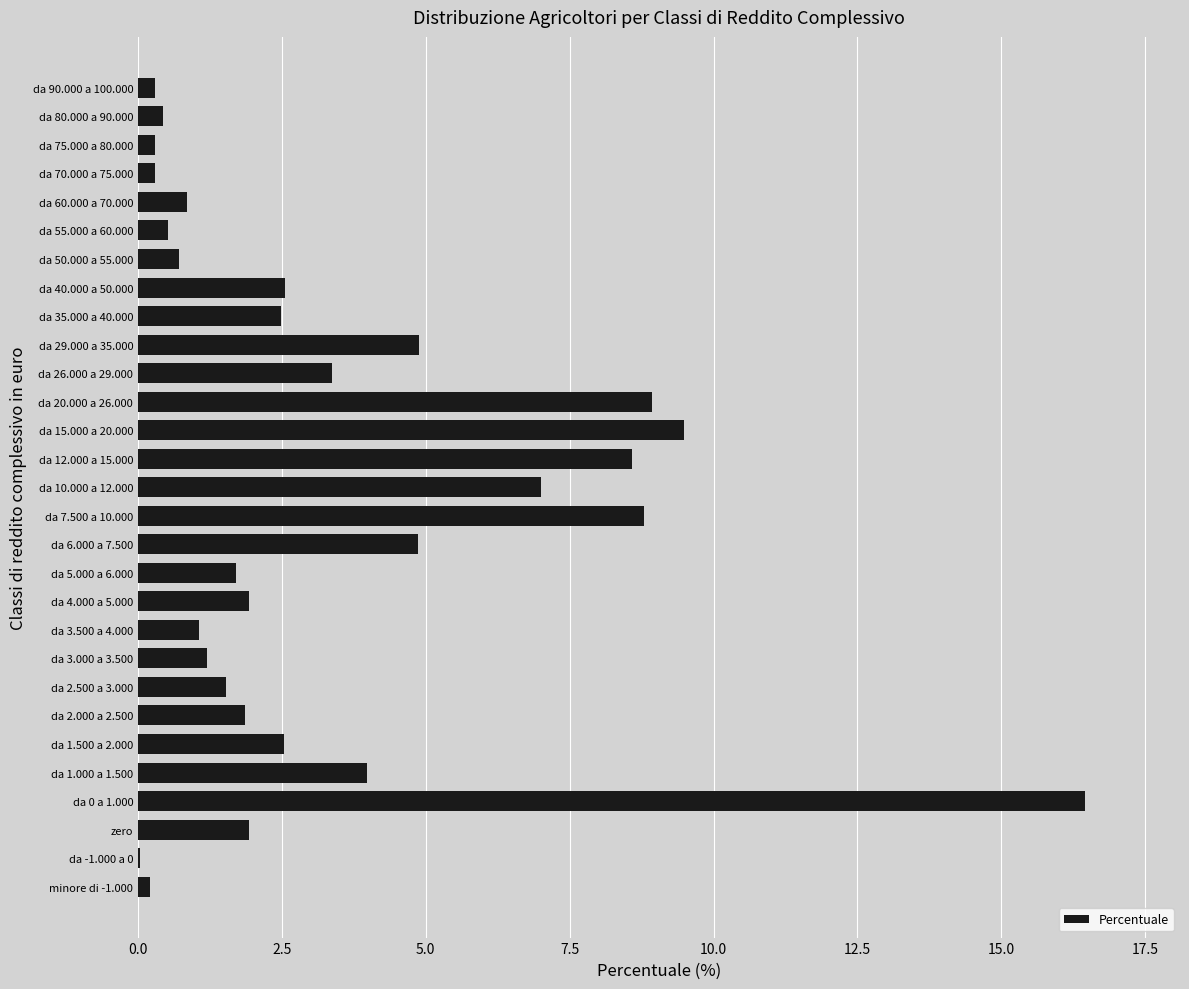

What is the sum of the values at da 29.000 a 35.000 and da 35.000 a 40.000?

7.4